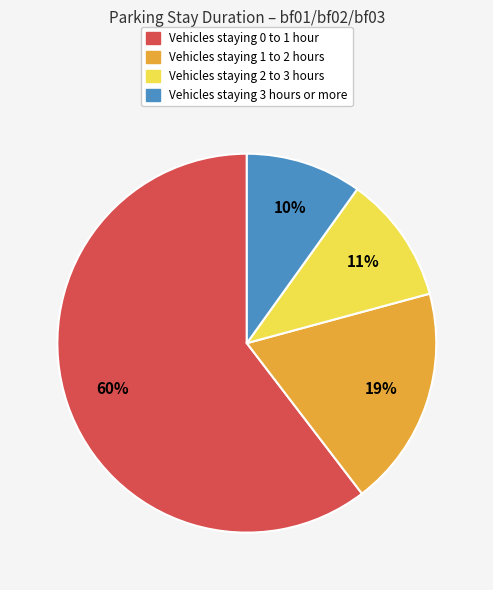

To the nearest percent, what is the difference between the largest and smallest slice percentages?

50%